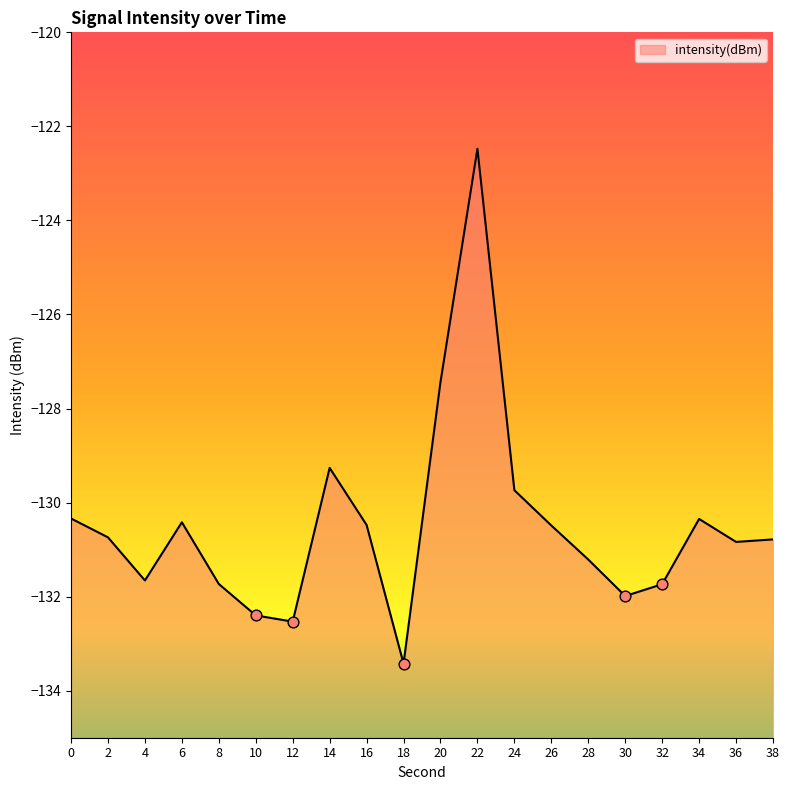

Which has a higher value, 4 or 12?

4